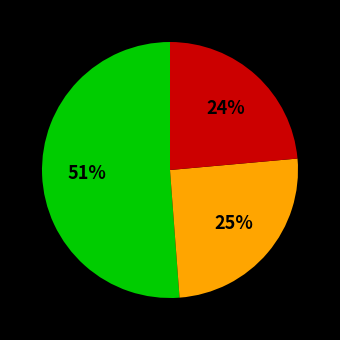

To the nearest percent, what is the average slice percentage?

33%